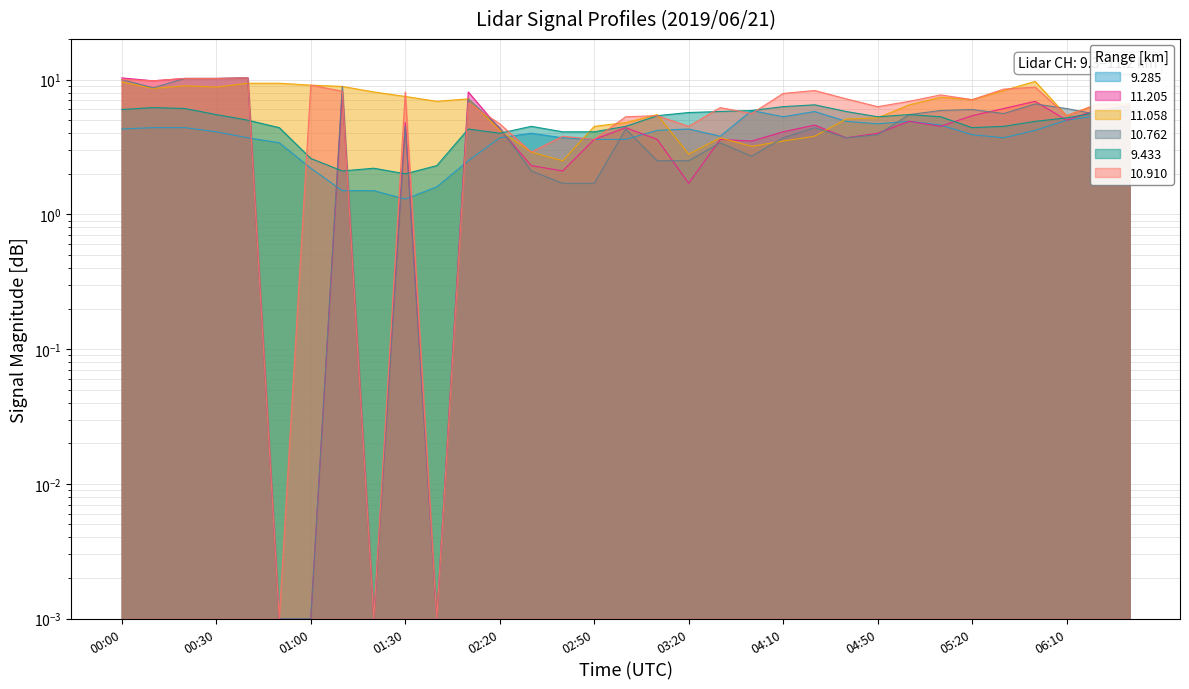

In 9.433, how many points are lower than both neighbors (excluding endpoints)?

5